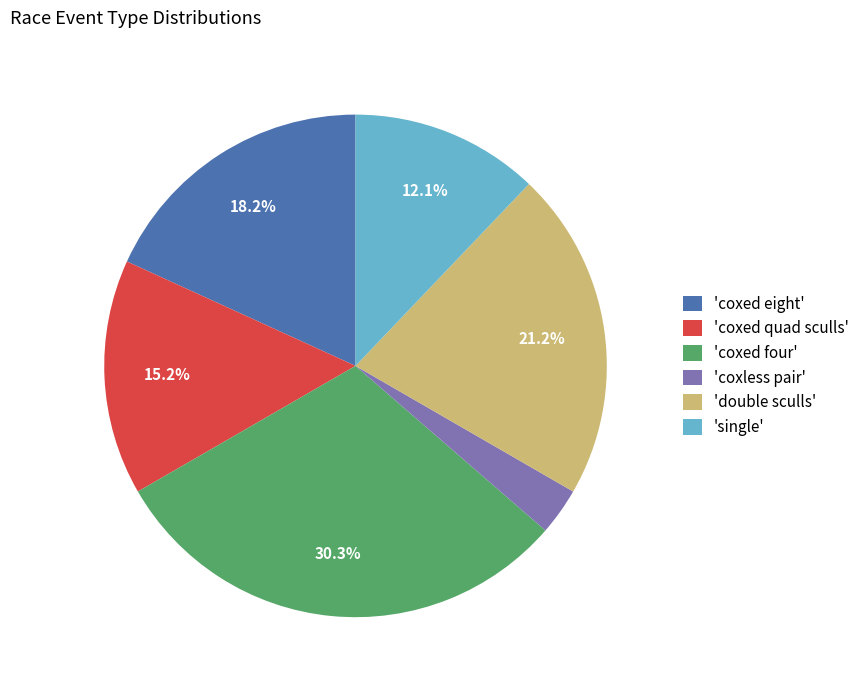

To the nearest percent, what is the average slice percentage?

17%